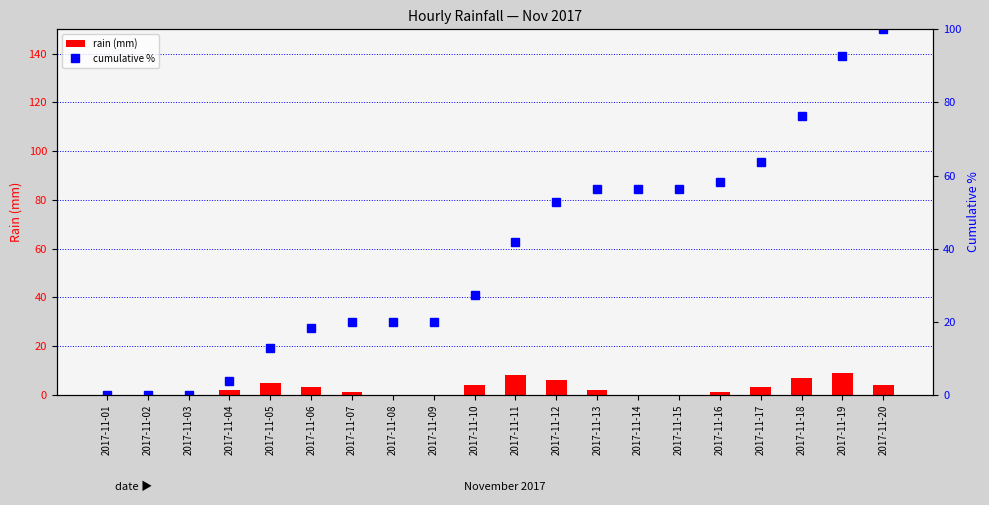

What is the sum of the cumulative % values at 2017-11-10 and 2017-11-14?

83.6